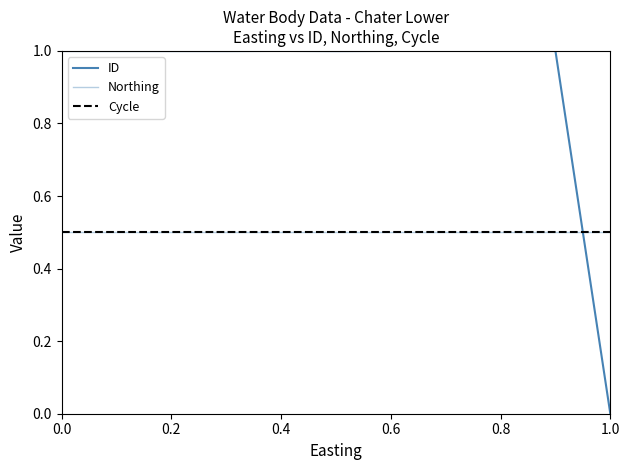

Does the chart have visible grid lines?

No